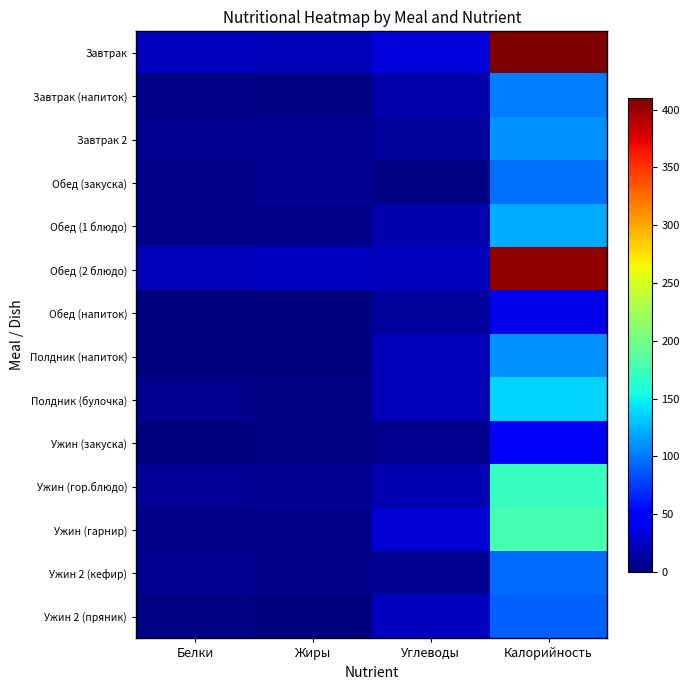

Reading left to right, list all the values displayed in this chart.

Завтрак: Белки=23.0	Жиры=19.6	Углеводы=33.2	Калорийность=410.2
Завтрак (напиток): Белки=3.8	Жиры=3.0	Углеводы=14.8	Калорийность=102.4
Завтрак 2: Белки=5.9	Жиры=5.1	Углеводы=9.8	Калорийность=110.5
Обед (закуска): Белки=3.4	Жиры=7.6	Углеводы=3.0	Калорийность=96.2
Обед (1 блюдо): Белки=4.2	Жиры=4.2	Углеводы=16.2	Калорийность=120.3
Обед (2 блюдо): Белки=21.8	Жиры=25.0	Углеводы=23.0	Калорийность=402.8
Обед (напиток): Белки=0.0	Жиры=0.0	Углеводы=9.7	Калорийность=38.7
Полдник (напиток): Белки=1.0	Жиры=0.2	Углеводы=19.6	Калорийность=110.0
Полдник (булочка): Белки=5.3	Жиры=3.2	Углеводы=20.7	Калорийность=136.6
Ужин (закуска): Белки=1.0	Жиры=2.4	Углеводы=4.9	Калорийность=46.2
Ужин (гор.блюдо): Белки=9.3	Жиры=6.5	Углеводы=18.0	Калорийность=170.1
Ужин (гарнир): Белки=3.4	Жиры=4.4	Углеводы=31.2	Калорийность=179.3
Ужин 2 (кефир): Белки=5.2	Жиры=4.5	Углеводы=7.2	Калорийность=95.4
Ужин 2 (пряник): Белки=1.8	Жиры=1.4	Углеводы=22.8	Калорийность=89.8